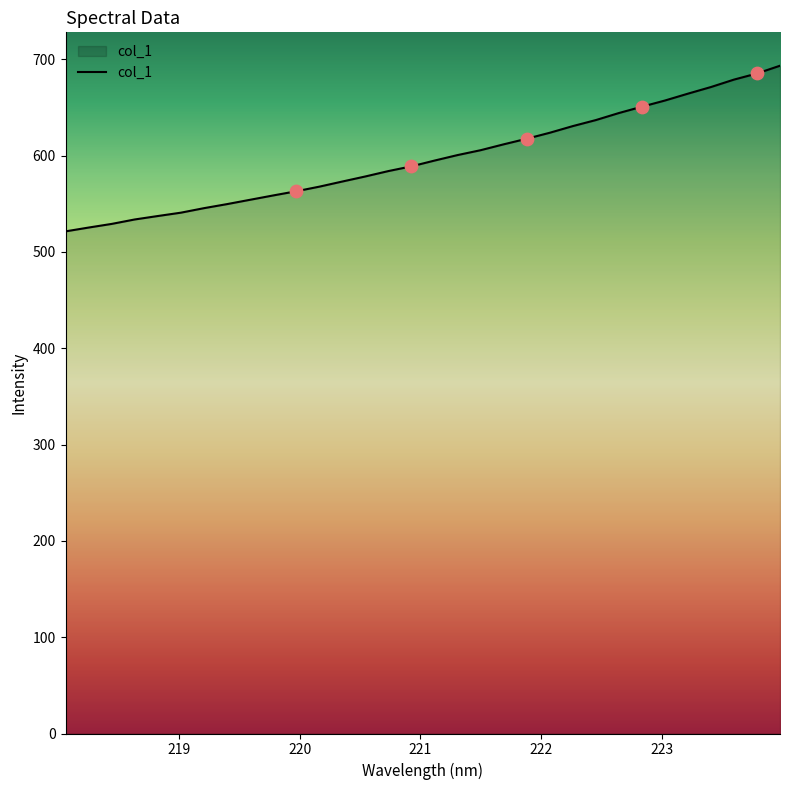

What is the difference between the maximum and minimum values?

172.0